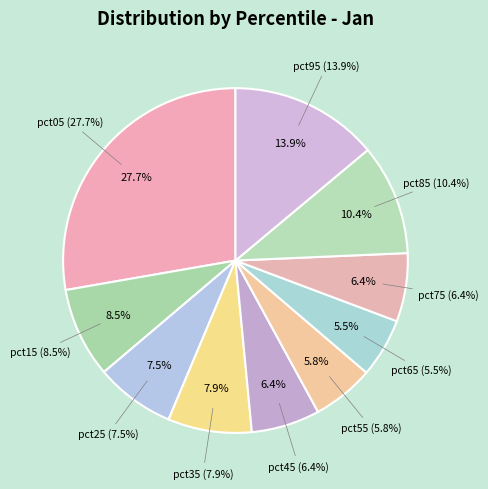

Which category has the biggest portion of the pie?

pct05